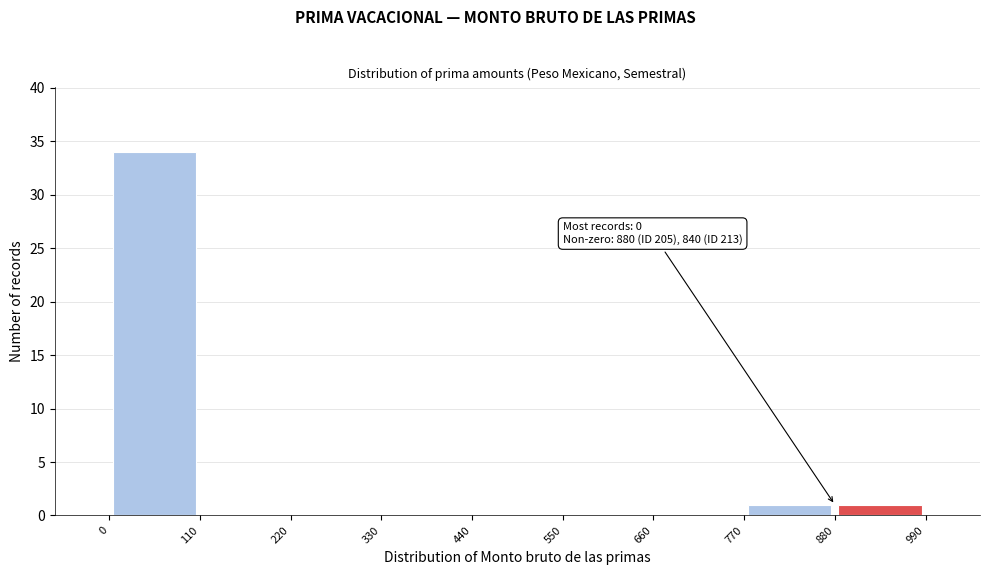

Over which range of the x-axis is the bar tallest?

0 to 110